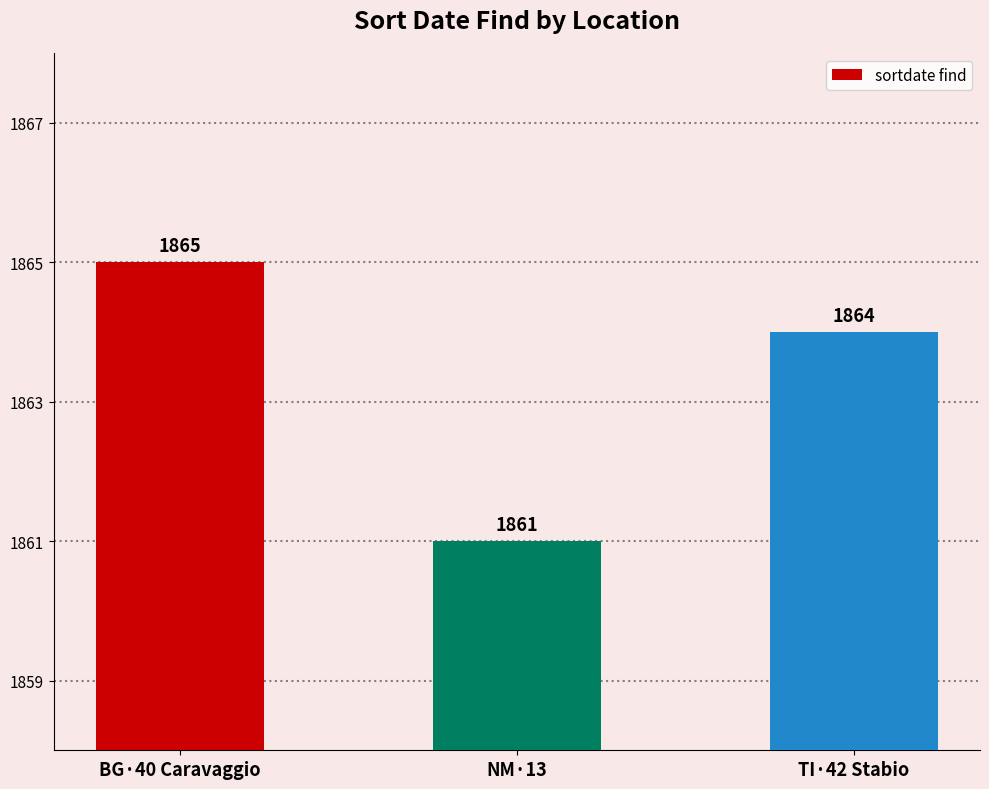

List the labels in order of value, largest first.

BG·40 Caravaggio, TI·42 Stabio, NM·13